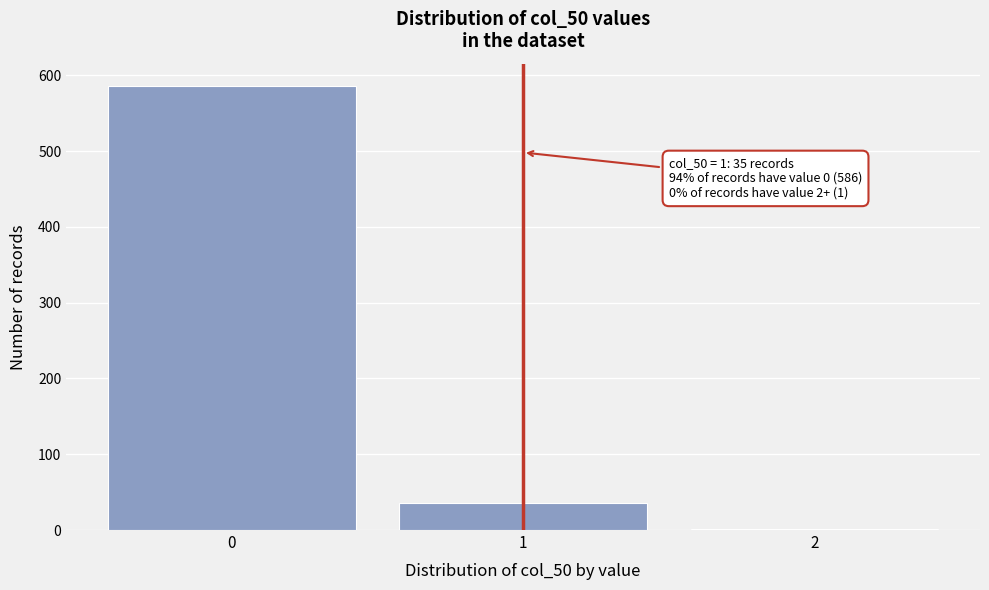

Reading left to right, what are all the values shown in this chart?

0=586	1=35	2=1